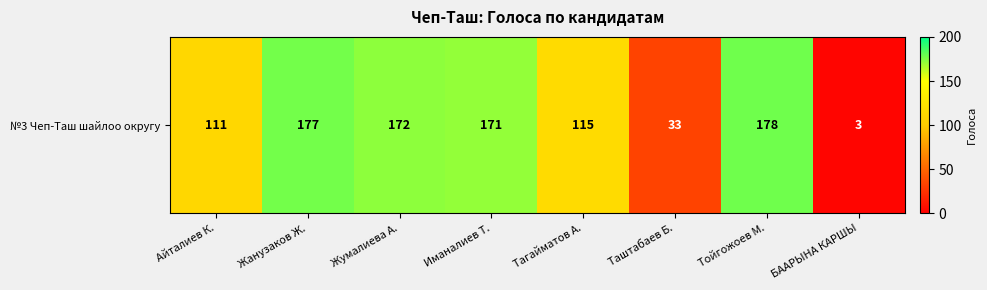

What is the sum of all values?

960